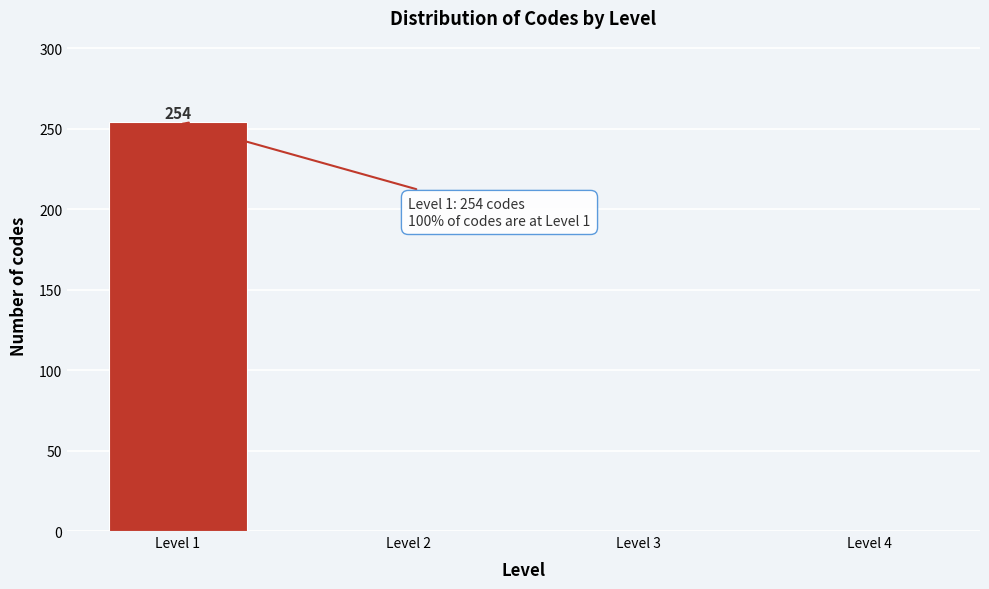

Reading left to right, what are all the values shown in this chart?

Level 1=254	Level 2=0	Level 3=0	Level 4=0